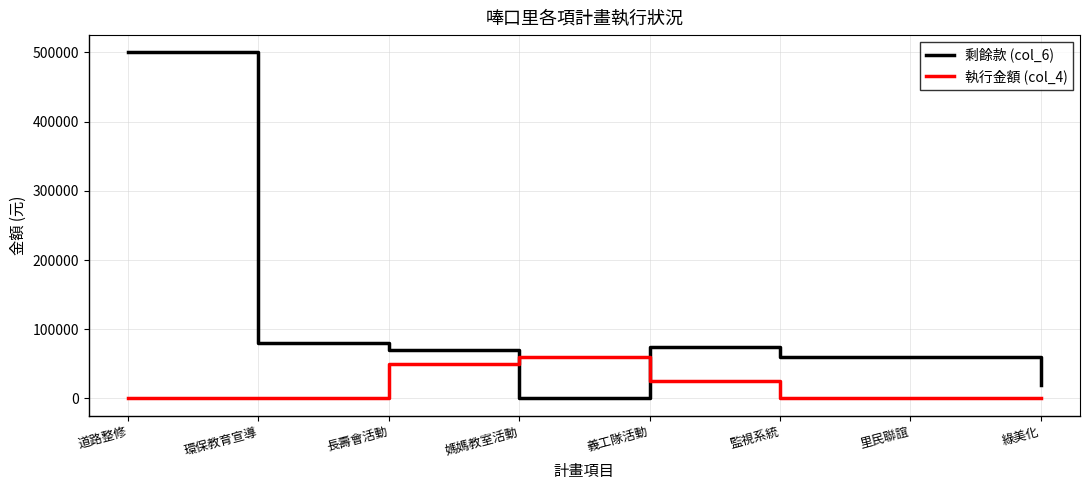

What is the greatest value displayed?

500000